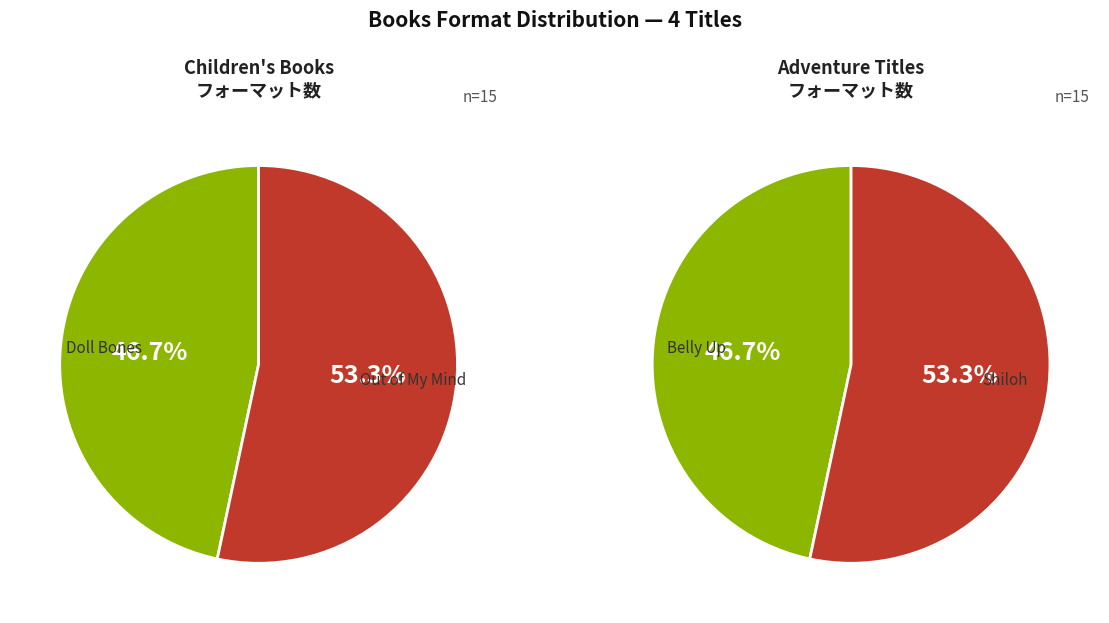

Between Out of My Mind and Shiloh, which is larger?

Out of My Mind